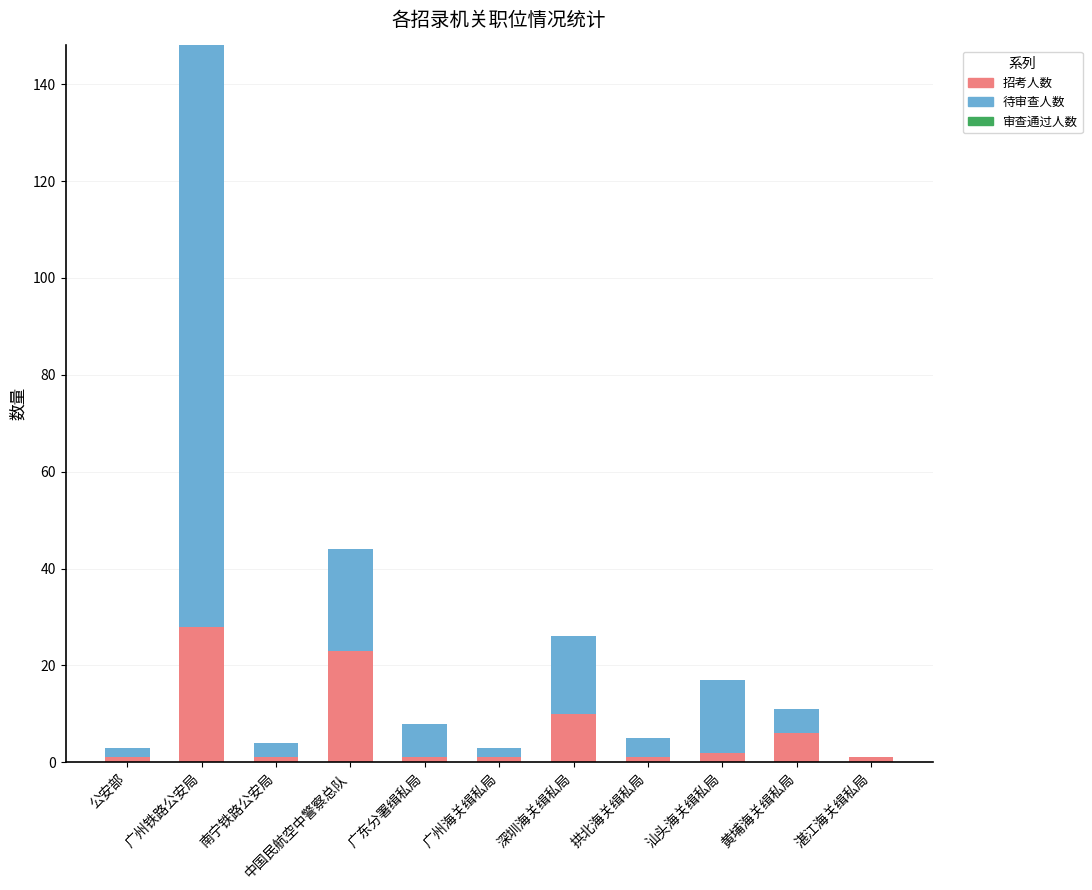

Read the 招考人数 value at 黄埔海关缉私局.

6